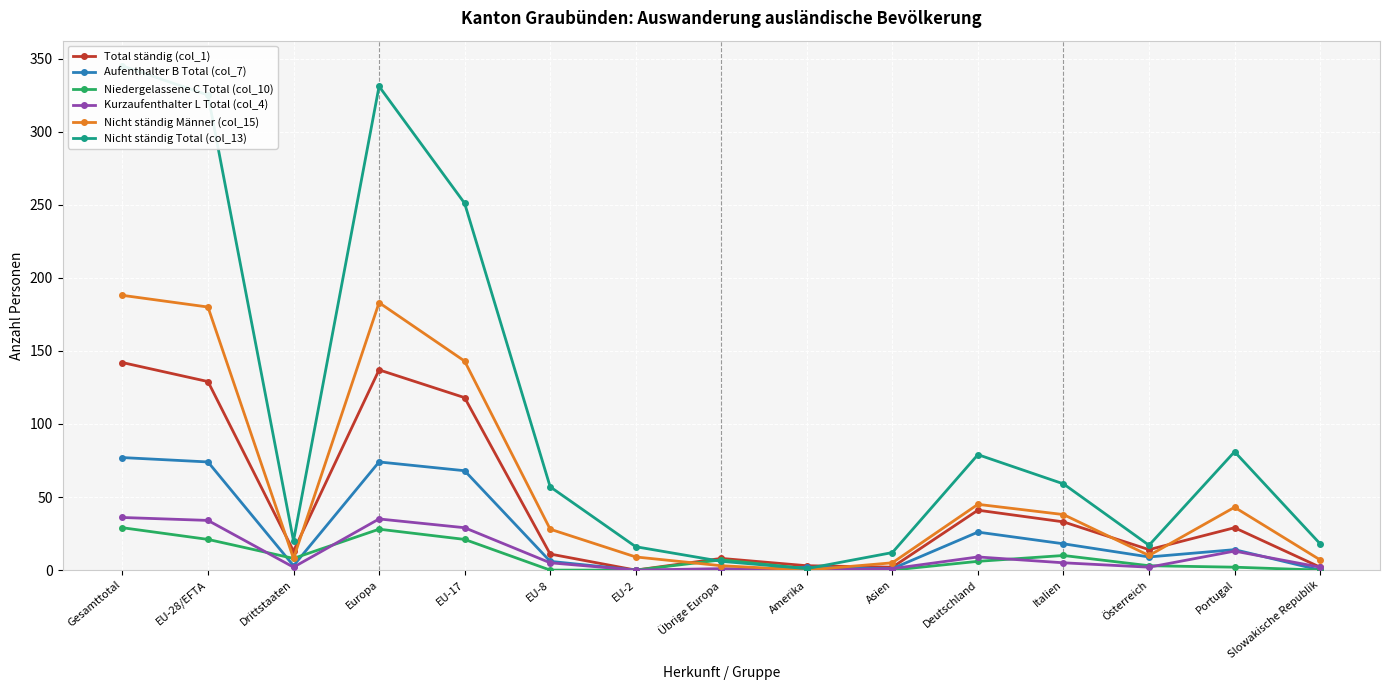

In Nicht ständig Total (col_13), how many points are higher than both neighbors (excluding endpoints)?

3